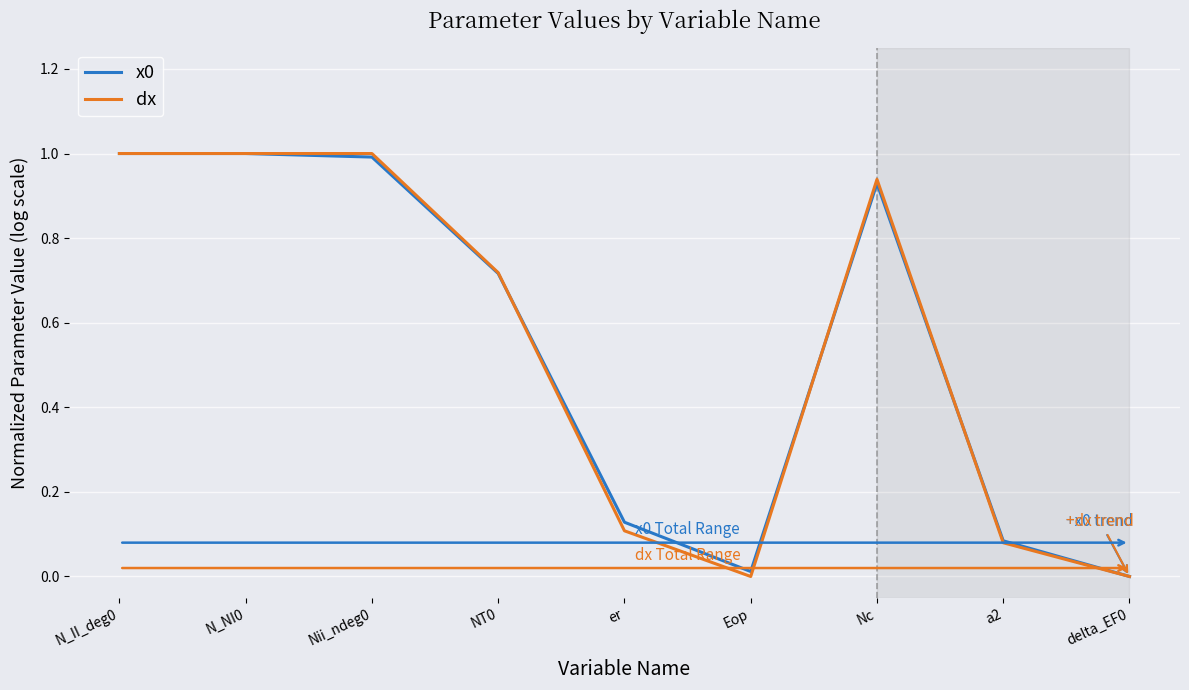

Is it true that dx equals 0.0 at delta_EF0?

True